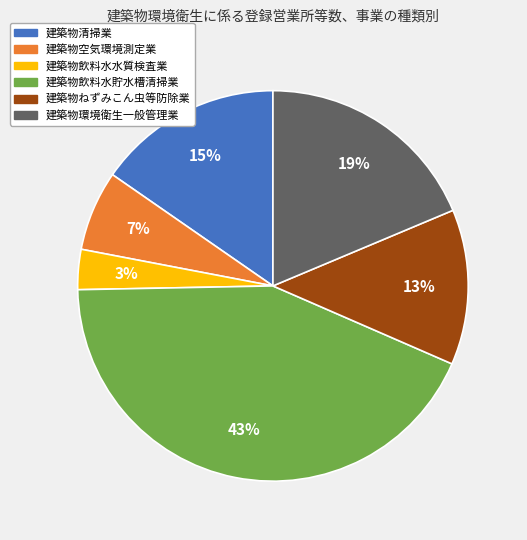

Rank the categories by value from highest to lowest.

建築物飲料水貯水槽清掃業, 建築物環境衛生一般管理業, 建築物清掃業, 建築物ねずみこん虫等防除業, 建築物空気環境測定業, 建築物飲料水水質検査業